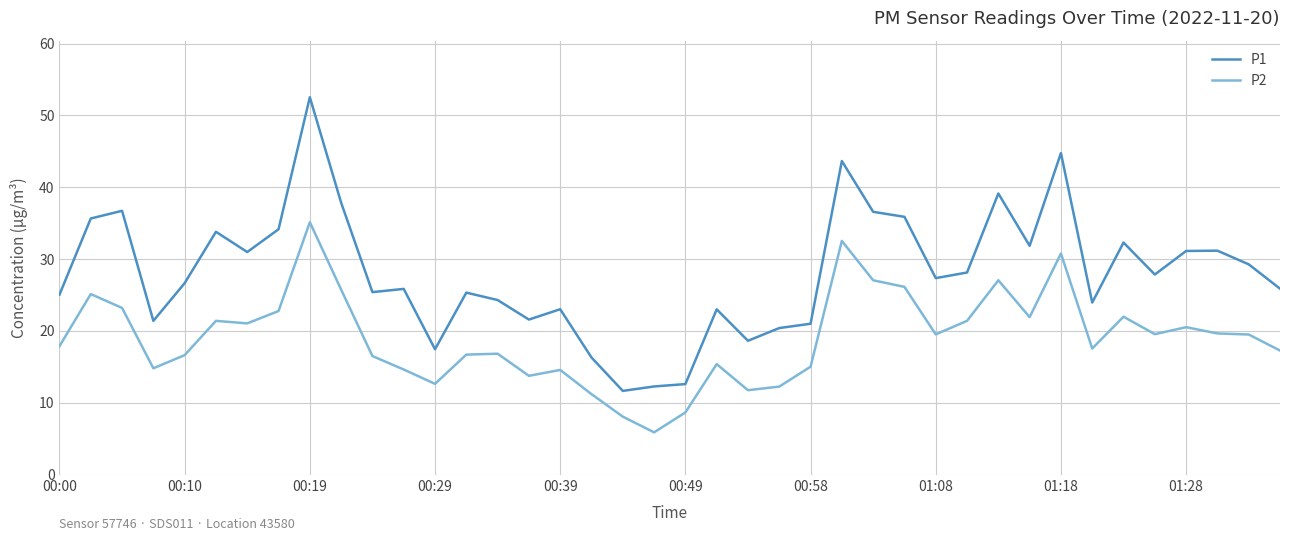

What is the difference between the maximum and minimum values in the P1 series?

40.9